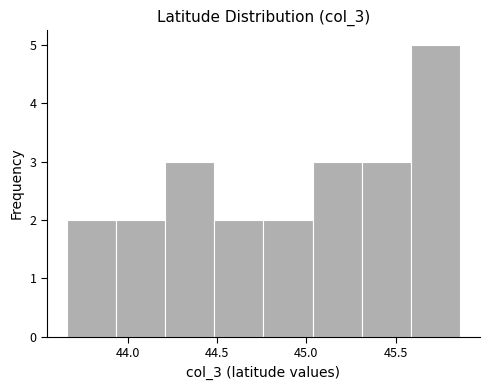

Over which range of the x-axis is the bar tallest?

45.60 to 45.85